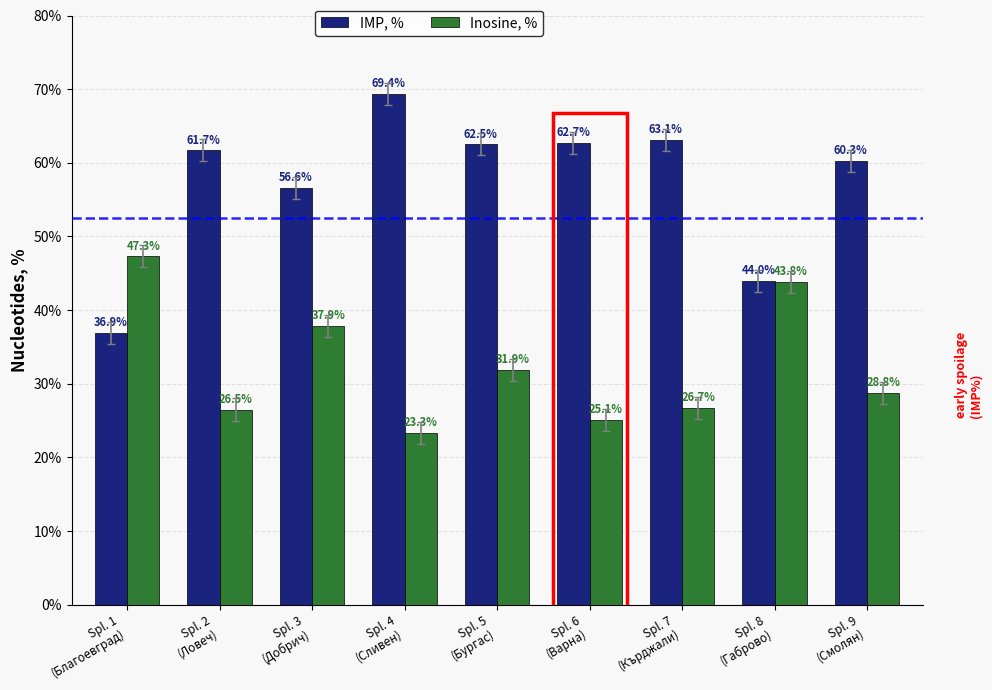

The Inosine, % series shows 5.6 at Spl. 2
(Ловеч). True or false?

False